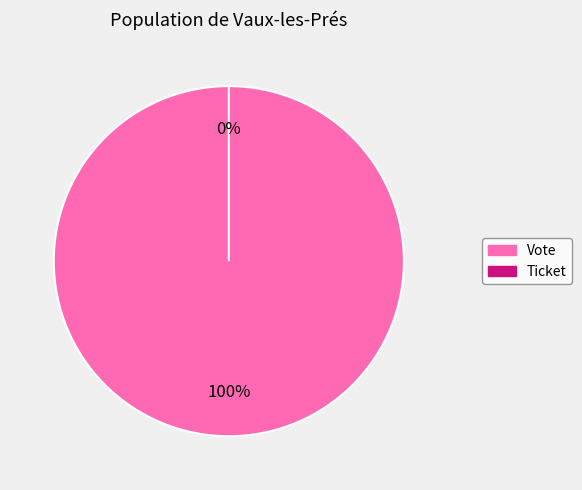

Rank the categories by value from lowest to highest.

Ticket, Vote